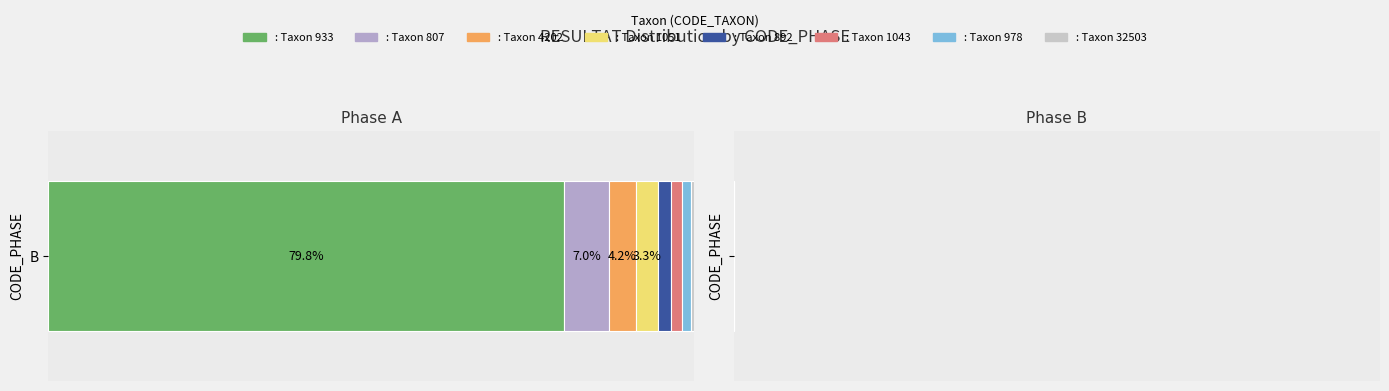

True or false: RESULTAT_sum has a value of 25 at 5.

True